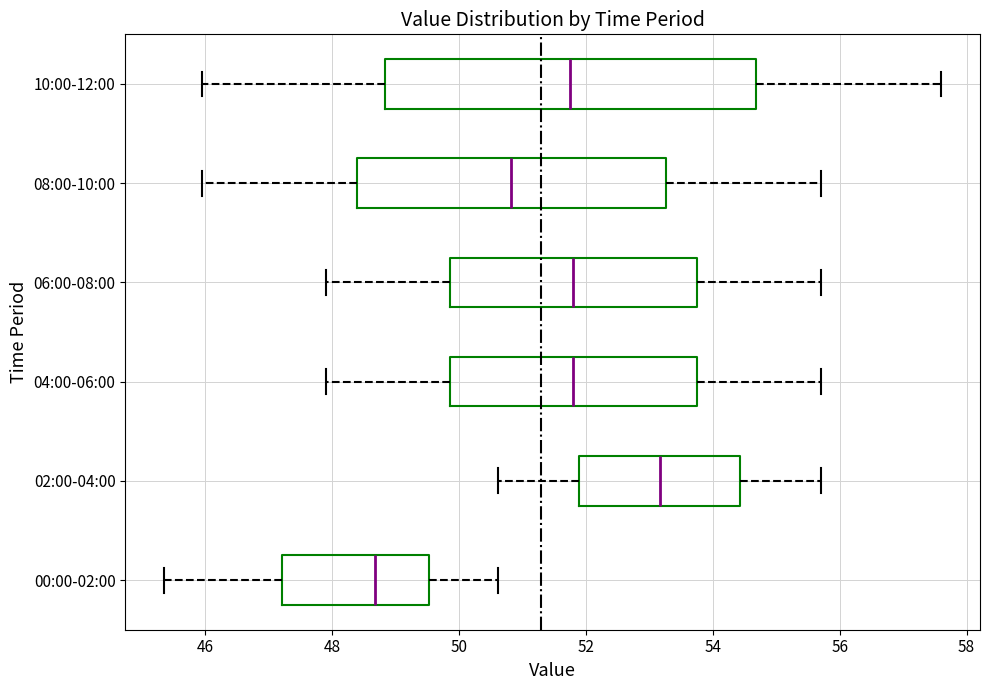

Reading bottom to top, transcribe this box plot: for each box, give where its median line is, the range the box spans, and where its two whiskers end, as read against the x-axis. The values are not printed on the chart, so give them approximately, as read against the axis.

00:00-02:00: median 48.6, box 47.2 to 49.6, whiskers 45.4 to 50.6
02:00-04:00: median 53.2, box 51.8 to 54.4, whiskers 50.6 to 55.8
04:00-06:00: median 51.8, box 49.8 to 53.8, whiskers 48.0 to 55.8
06:00-08:00: median 51.8, box 49.8 to 53.8, whiskers 48.0 to 55.8
08:00-10:00: median 50.8, box 48.4 to 53.2, whiskers 46.0 to 55.8
10:00-12:00: median 51.8, box 48.8 to 54.6, whiskers 46.0 to 57.6